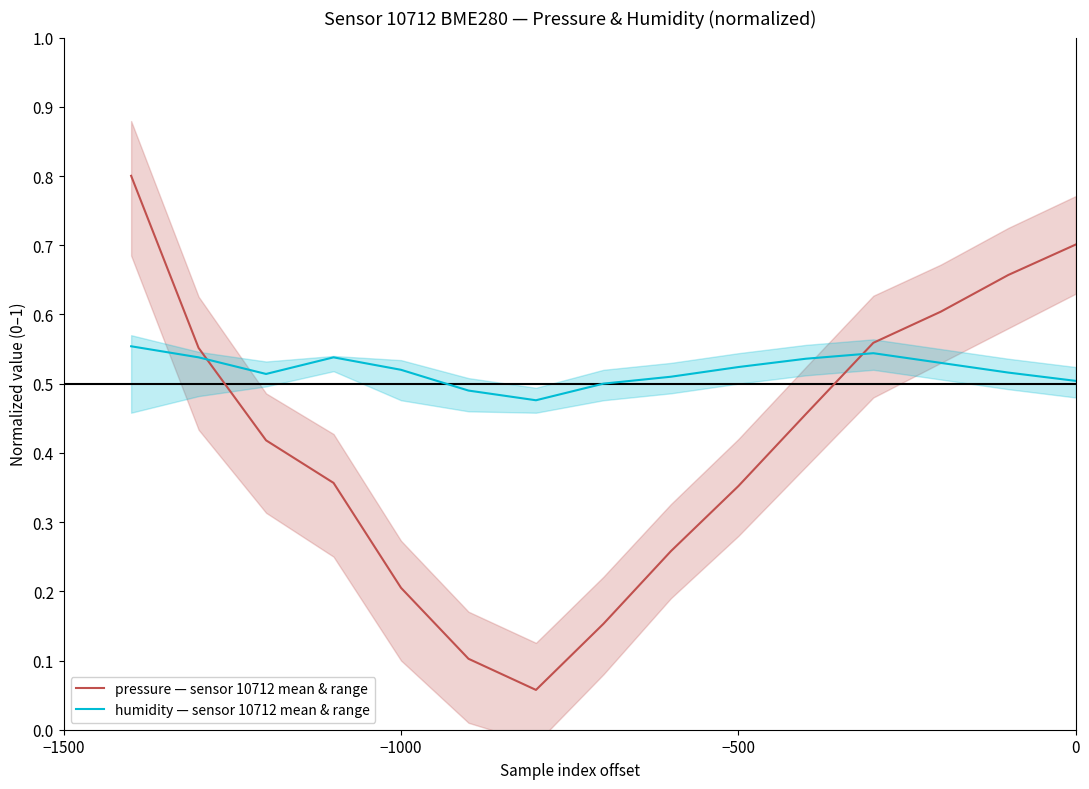

What is the difference between the second highest and second lowest values in the humidity — sensor 10712 mean & range series?

0.1